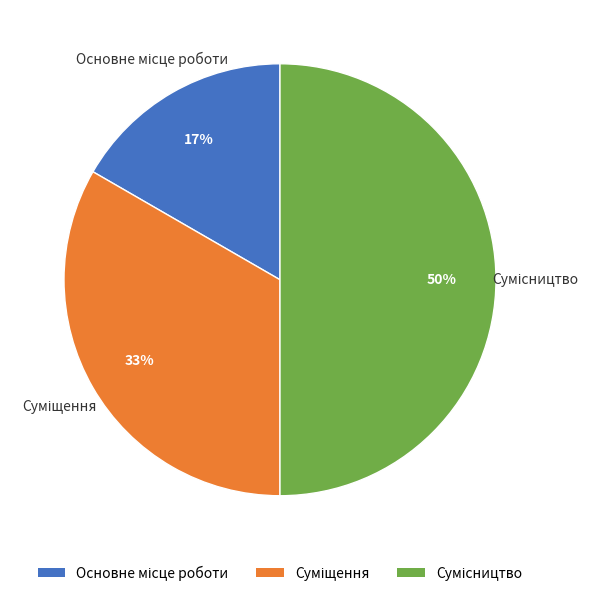

To the nearest percent, what is the difference between the largest and smallest slice percentages?

33%